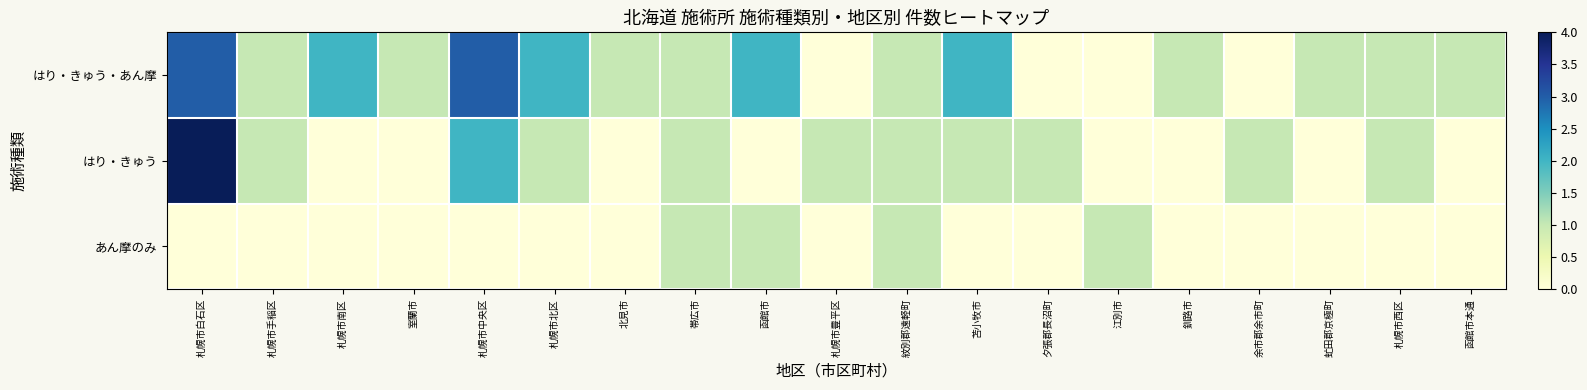

List the series in order of their peak value, lowest first.

あん摩のみ, はり・きゅう・あん摩, はり・きゅう